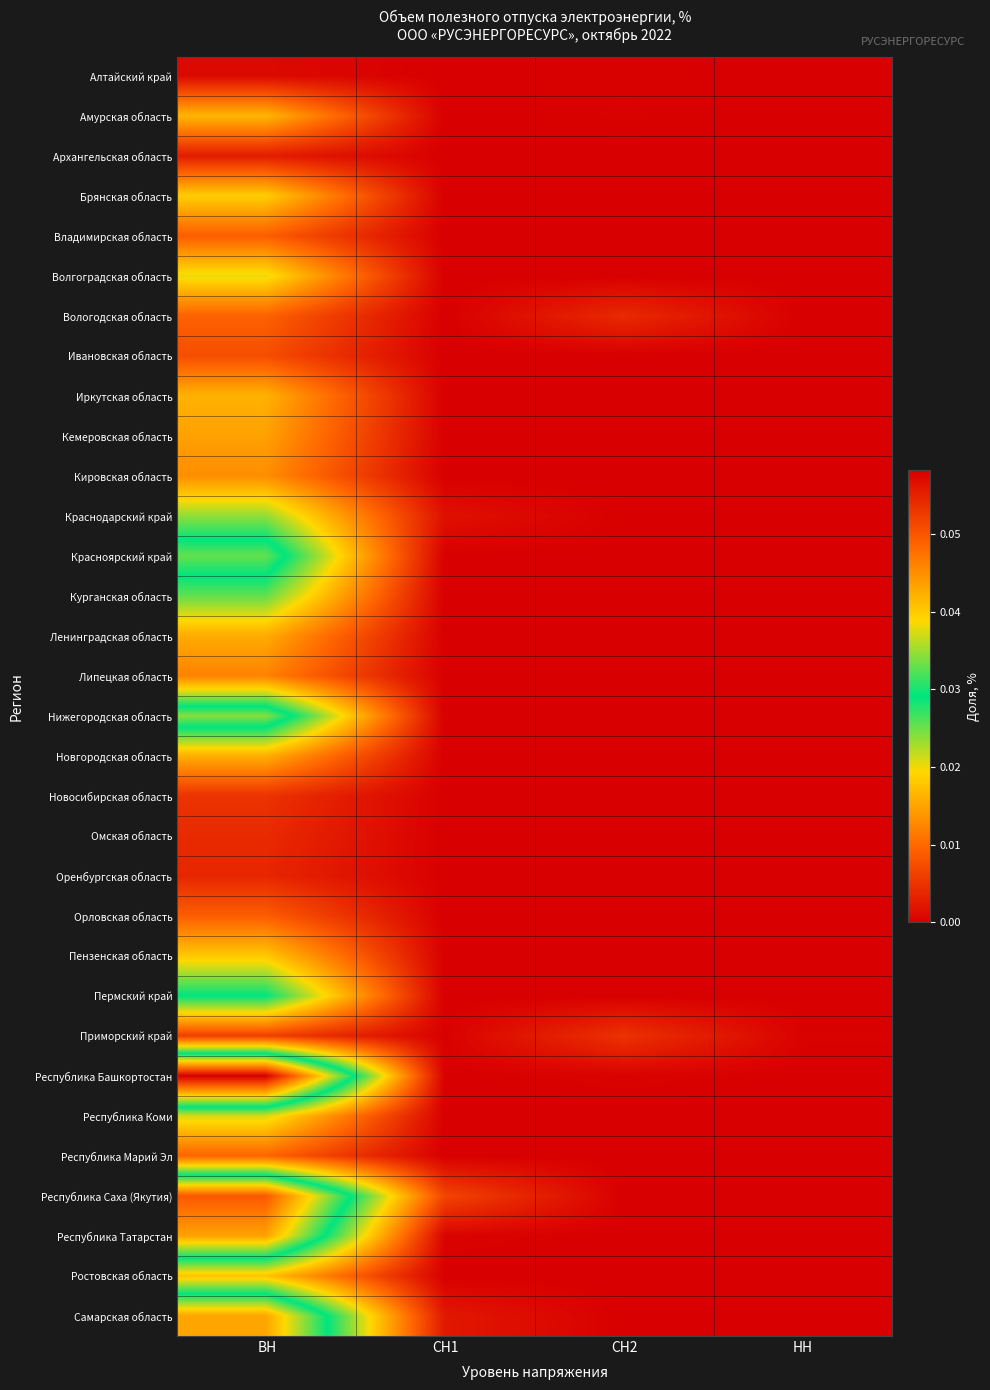

Reading right to left, list all the values displayed in this chart.

Алтайский край: НН=0.0	СН2=0.0	СН1=0.0	ВН=0.0
Амурская область: НН=0.0	СН2=0.0	СН1=0.0	ВН=0.0
Архангельская область: НН=0.0	СН2=0.0	СН1=0.0	ВН=0.0
Брянская область: НН=0.0	СН2=0.0	СН1=0.0	ВН=0.0
Владимирская область: НН=0.0	СН2=0.0	СН1=0.0	ВН=0.0
Волгоградская область: НН=0.0	СН2=0.0	СН1=0.0	ВН=0.0
Вологодская область: НН=0.0	СН2=0.0	СН1=0.0	ВН=0.0
Ивановская область: НН=0.0	СН2=0.0	СН1=0.0	ВН=0.0
Иркутская область: НН=0.0	СН2=0.0	СН1=0.0	ВН=0.0
Кемеровская область: НН=0.0	СН2=0.0	СН1=0.0	ВН=0.0
Кировская область: НН=0.0	СН2=0.0	СН1=0.0	ВН=0.0
Краснодарский край: НН=0.0	СН2=0.0	СН1=0.0	ВН=0.0
Красноярский край: НН=0.0	СН2=0.0	СН1=0.0	ВН=0.0
Курганская область: НН=0.0	СН2=0.0	СН1=0.0	ВН=0.0
Ленинградская область: НН=0.0	СН2=0.0	СН1=0.0	ВН=0.0
Липецкая область: НН=0.0	СН2=0.0	СН1=0.0	ВН=0.0
Нижегородская область: НН=0.0	СН2=0.0	СН1=0.0	ВН=0.0
Новгородская область: НН=0.0	СН2=0.0	СН1=0.0	ВН=0.0
Новосибирская область: НН=0.0	СН2=0.0	СН1=0.0	ВН=0.0
Омская область: НН=0.0	СН2=0.0	СН1=0.0	ВН=0.0
Оренбургская область: НН=0.0	СН2=0.0	СН1=0.0	ВН=0.0
Орловская область: НН=0.0	СН2=0.0	СН1=0.0	ВН=0.0
Пензенская область: НН=0.0	СН2=0.0	СН1=0.0	ВН=0.0
Пермский край: НН=0.0	СН2=0.0	СН1=0.0	ВН=0.0
Приморский край: НН=0.0	СН2=0.0	СН1=0.0	ВН=0.0
Республика Башкортостан: НН=0.0	СН2=0.0	СН1=0.0	ВН=0.1
Республика Коми: НН=0.0	СН2=0.0	СН1=0.0	ВН=0.0
Республика Марий Эл: НН=0.0	СН2=0.0	СН1=0.0	ВН=0.0
Республика Саха (Якутия): НН=0.0	СН2=0.0	СН1=0.0	ВН=0.0
Республика Татарстан: НН=0.0	СН2=0.0	СН1=0.0	ВН=0.0
Ростовская область: НН=0.0	СН2=0.0	СН1=0.0	ВН=0.0
Самарская область: НН=0.0	СН2=0.0	СН1=0.0	ВН=0.0